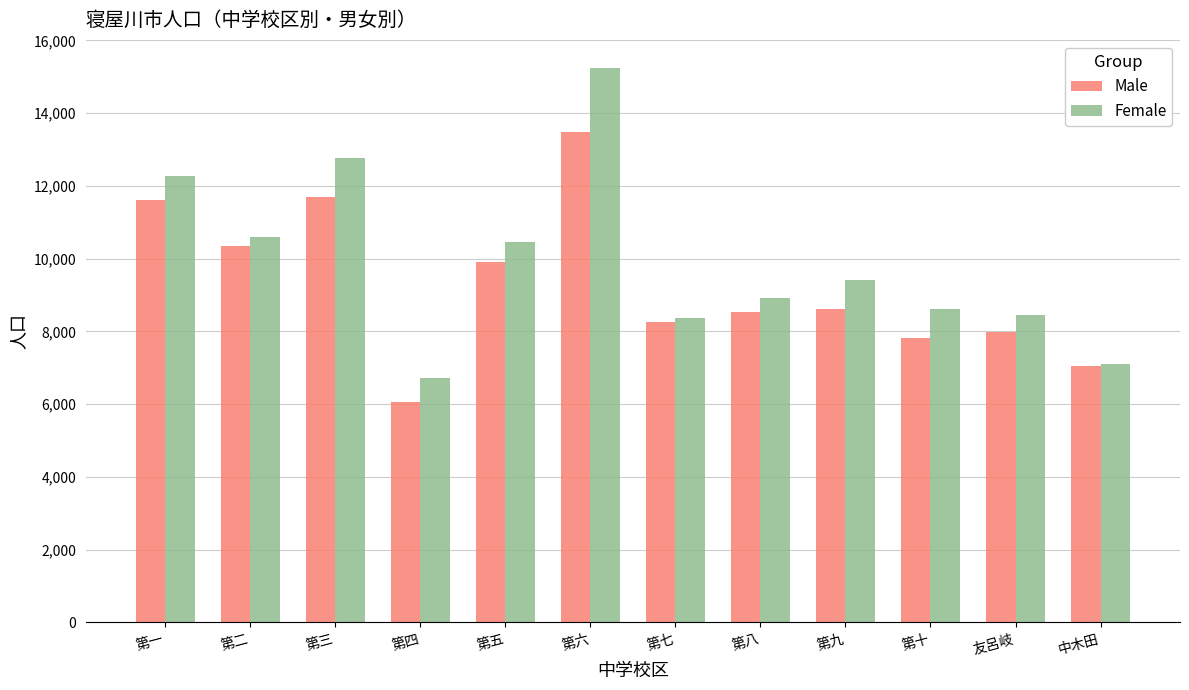

Rank the series by their maximum value, from lowest to highest.

Male, Female